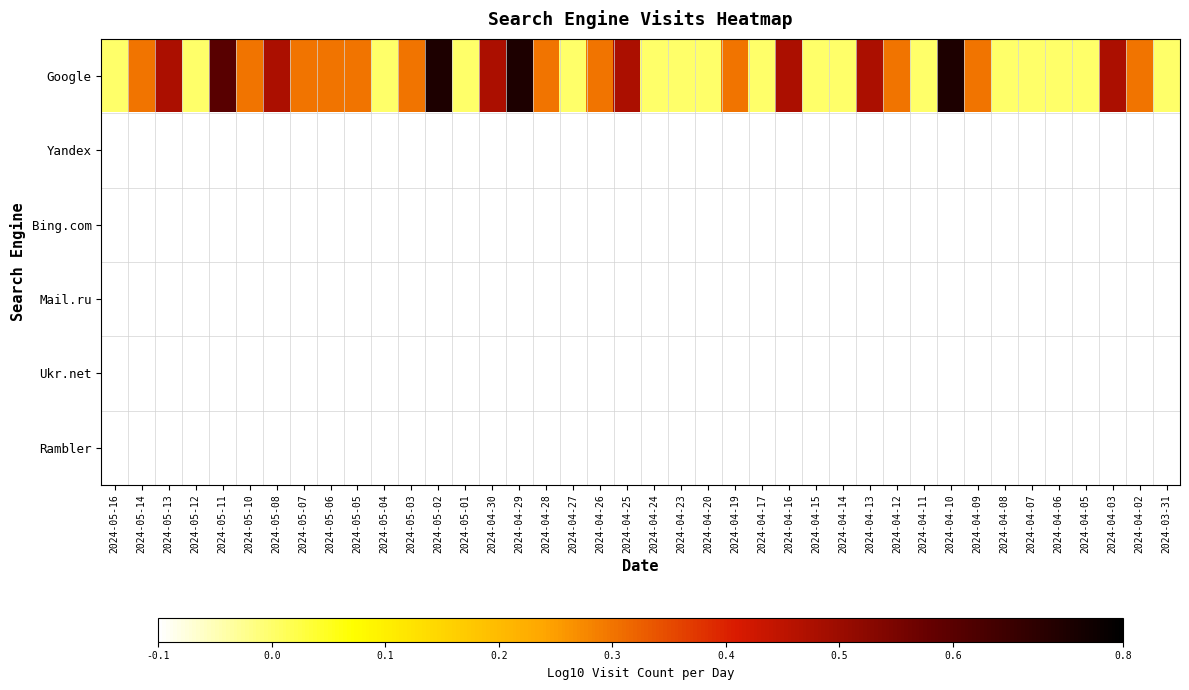

At which category does the chart reach its minimum across all series?

2024-05-16